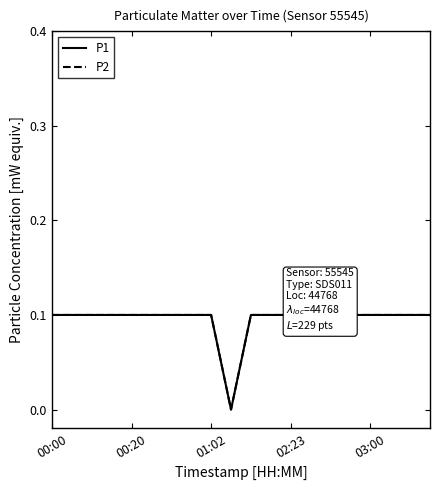

True or false: P1 has a value of 0.0 at 15.

False